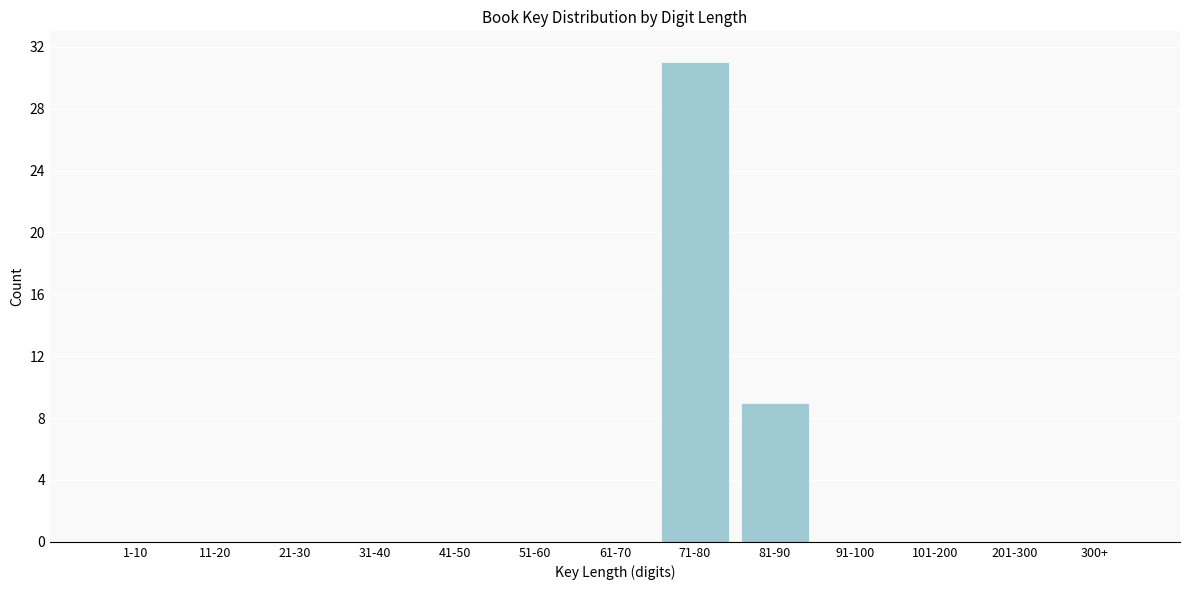

Reading left to right, what are all the values shown in this chart?

1-10=0	11-20=0	21-30=0	31-40=0	41-50=0	51-60=0	61-70=0	71-80=31	81-90=9	91-100=0	101-200=0	201-300=0	300+=0